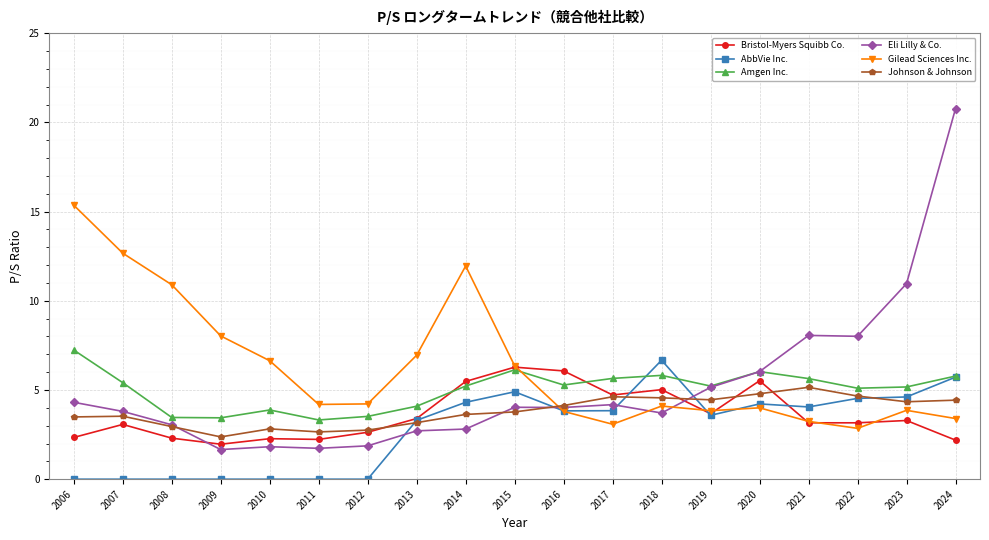

What is the total value across all series at 2023?

32.2